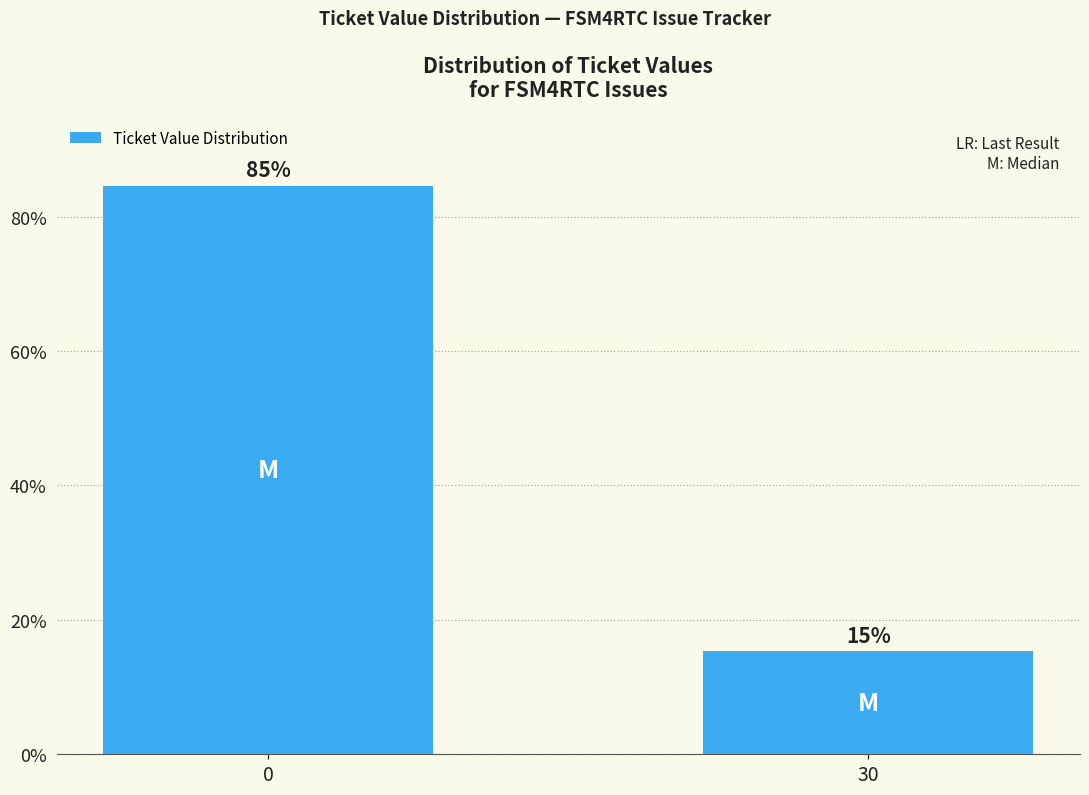

Count the number of values greater than 84.

1